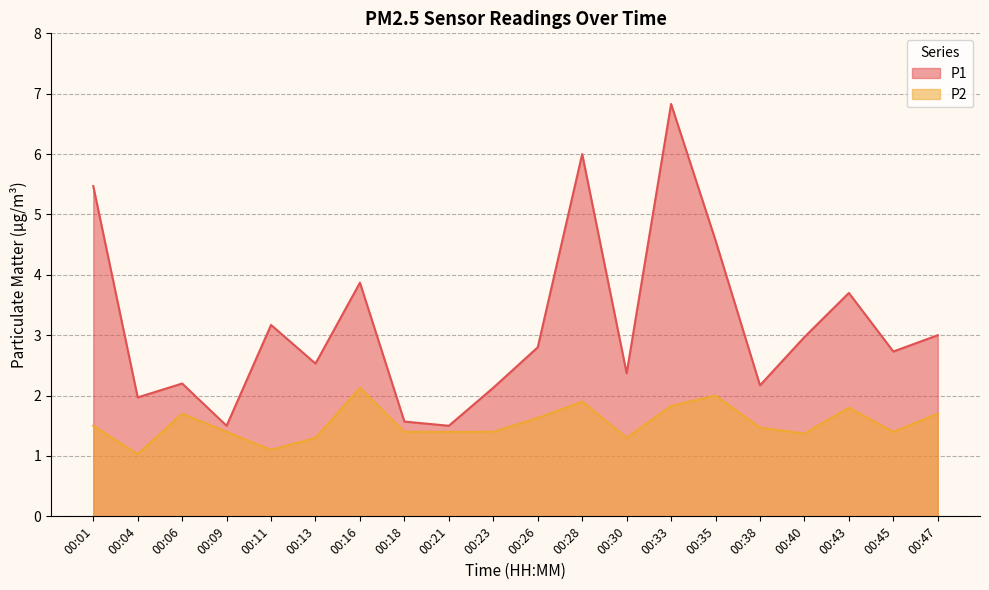

Rank the series by their average value, from lowest to highest.

P2, P1